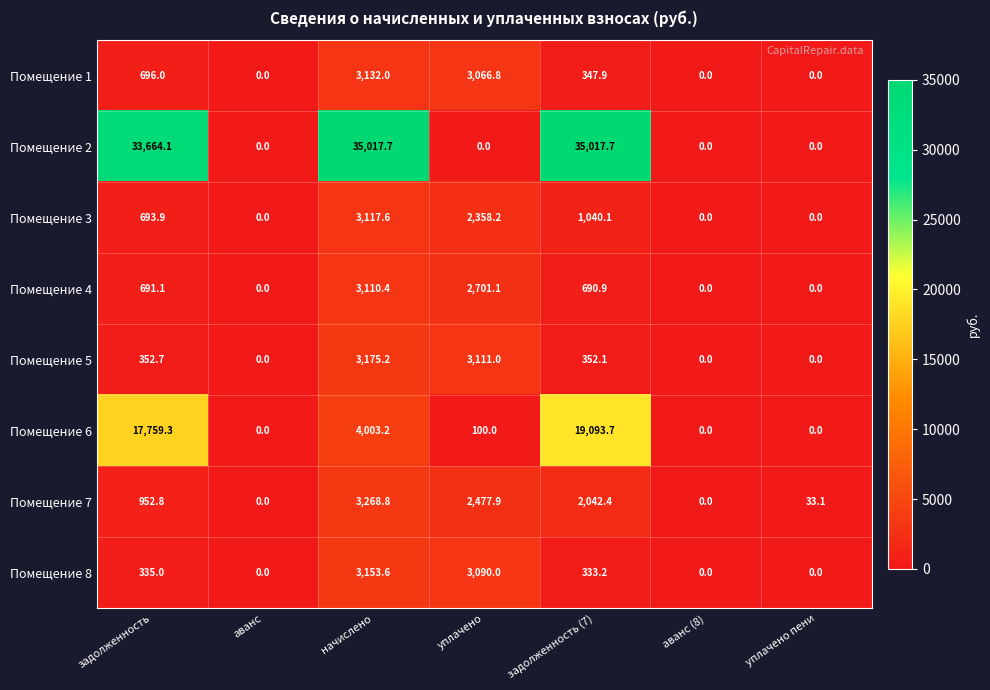

What is the total value across all series at задолженность?

55144.9